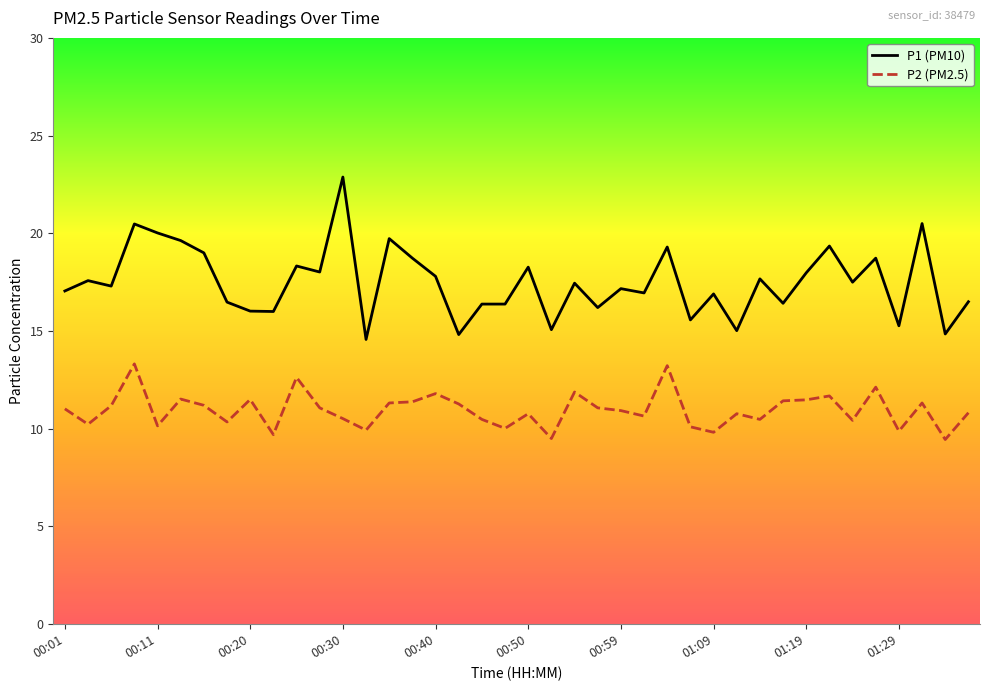

True or false: P2 (PM2.5) has more than 0 interior local peaks.

True